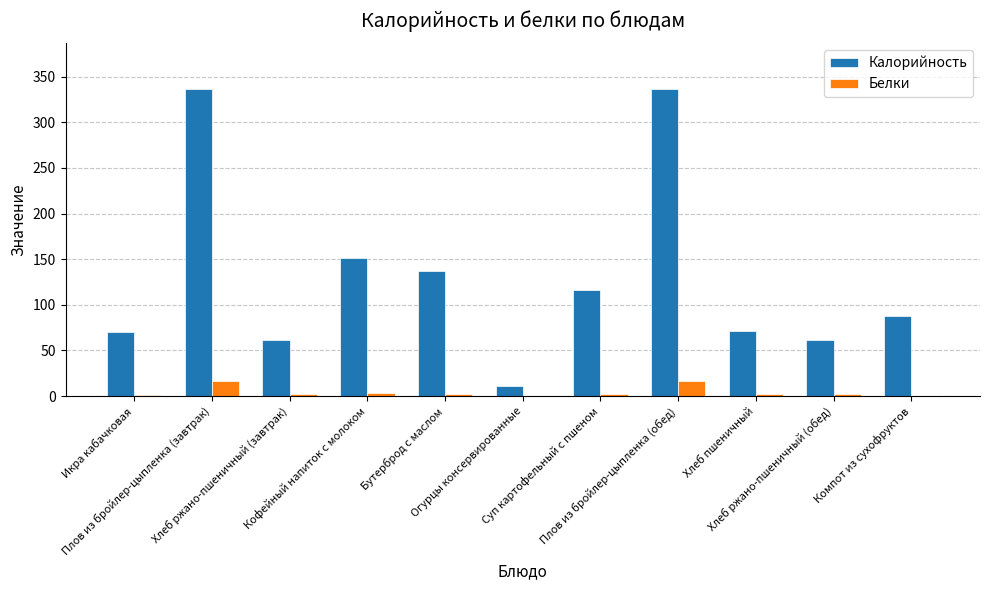

What is the maximum value for Калорийность?

336.0